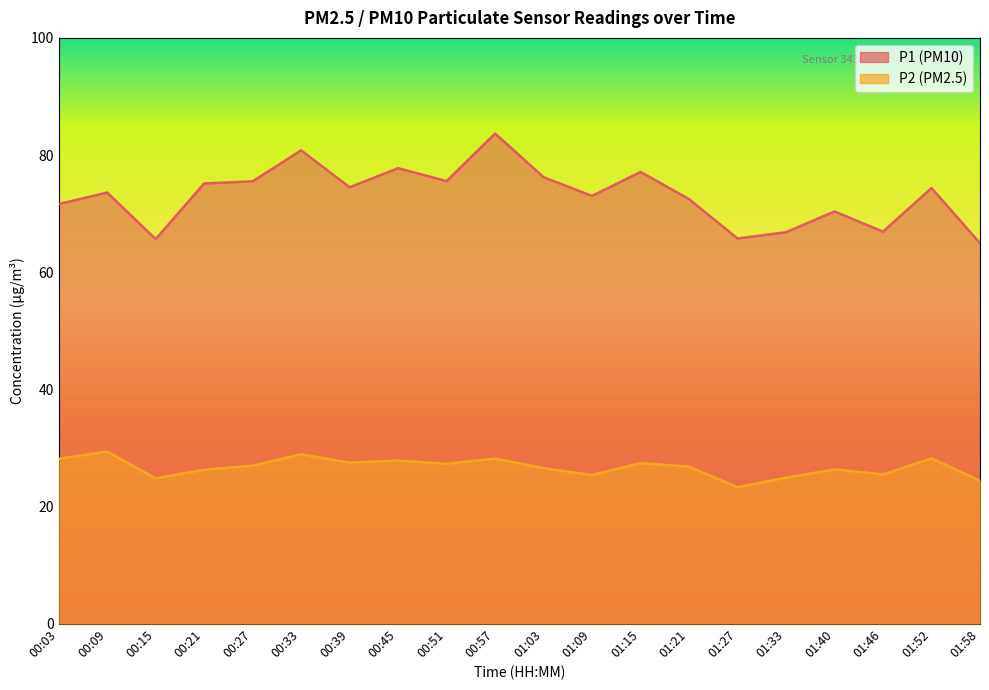

The P2 series shows 48.4 at 01:52. True or false?

False